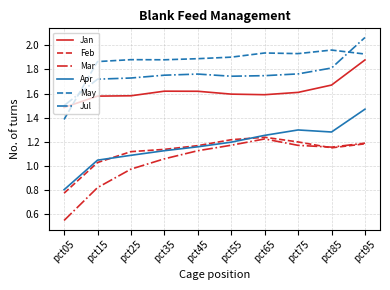

Which category has the highest value across all series?

pct95